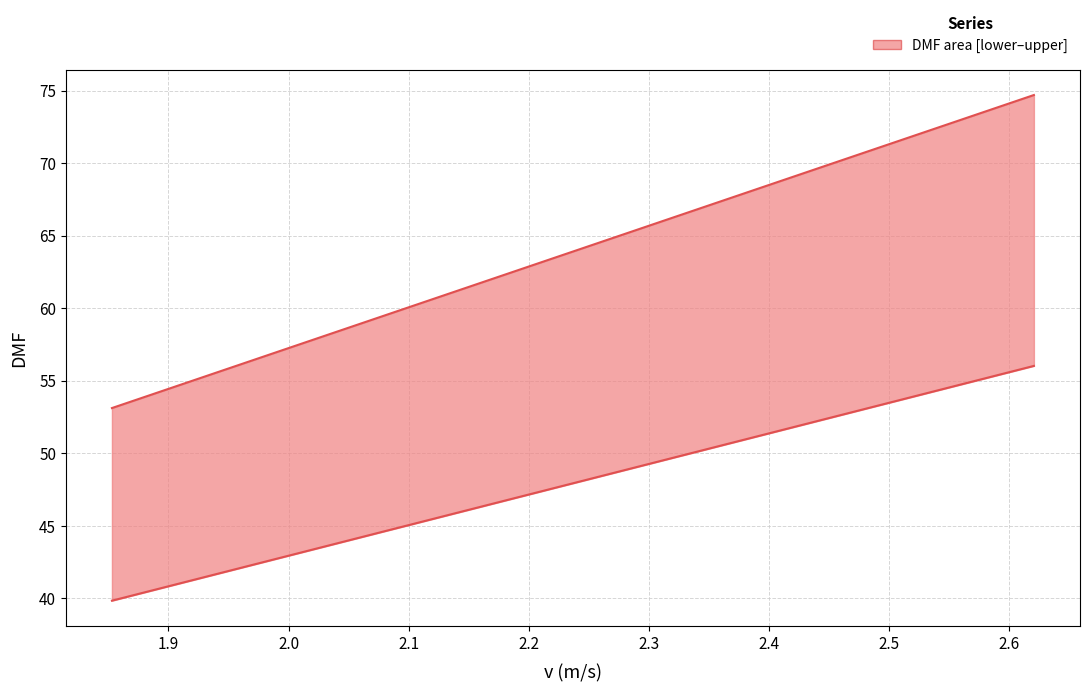

What is the difference between the values at 1.9 and 2.1?

18.0